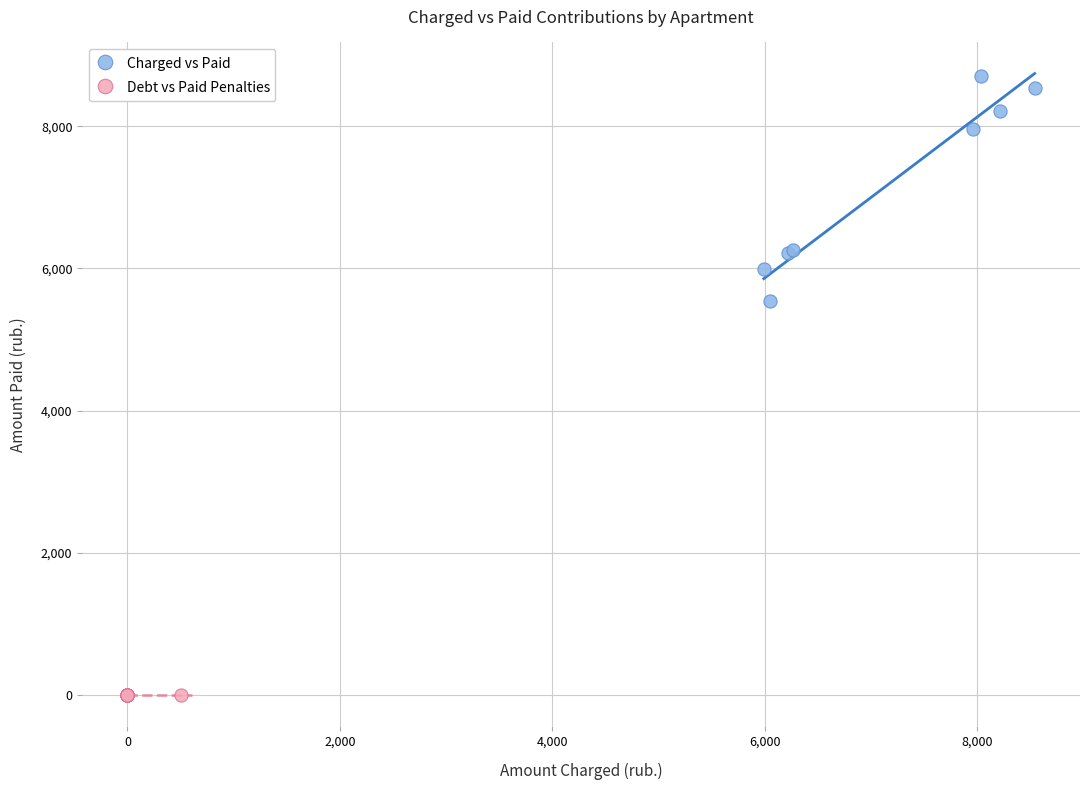

Which series contains the lowest Y value?

Debt vs Paid Penalties